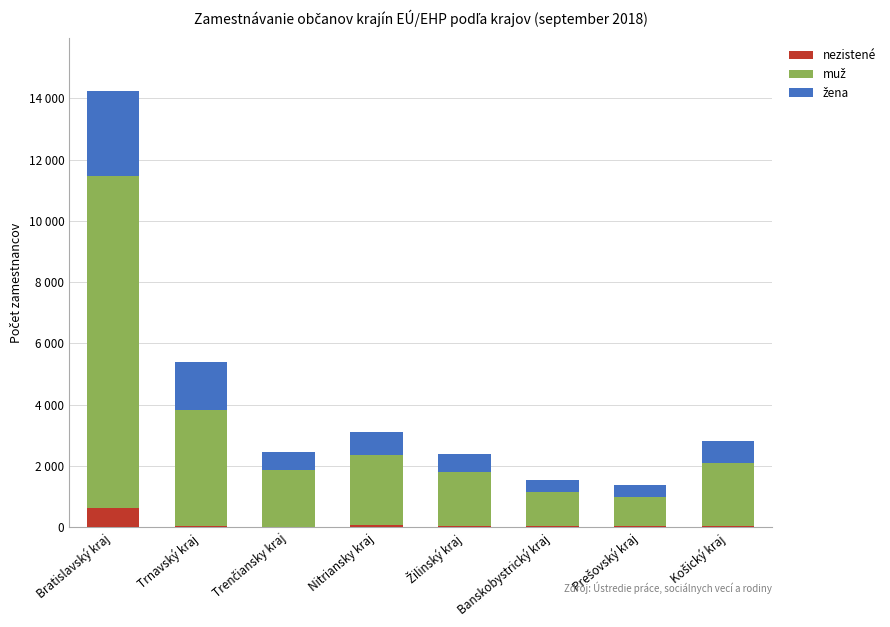

Does the chart contain stacked bars?

Yes